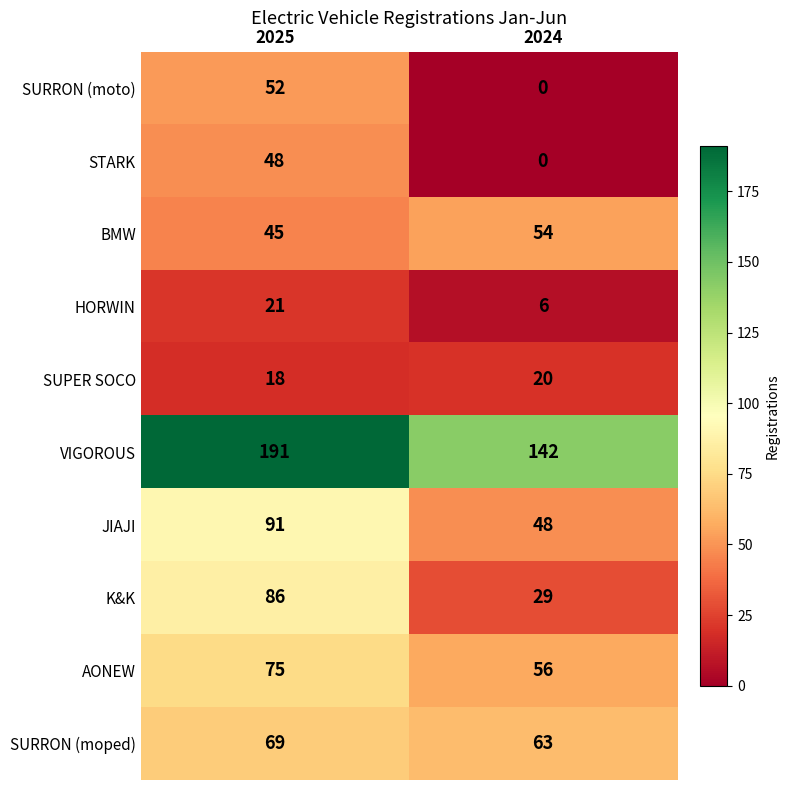

At which category is the sum across all series the highest?

2025